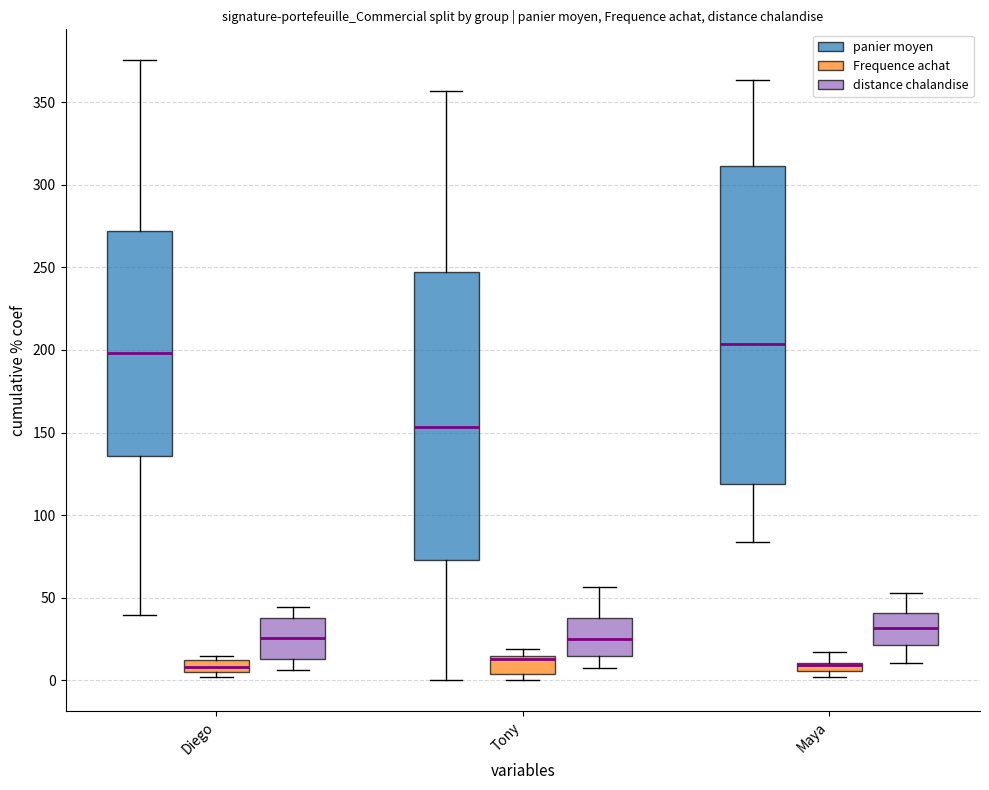

At which label is panier moyen closest to 187?

Maya